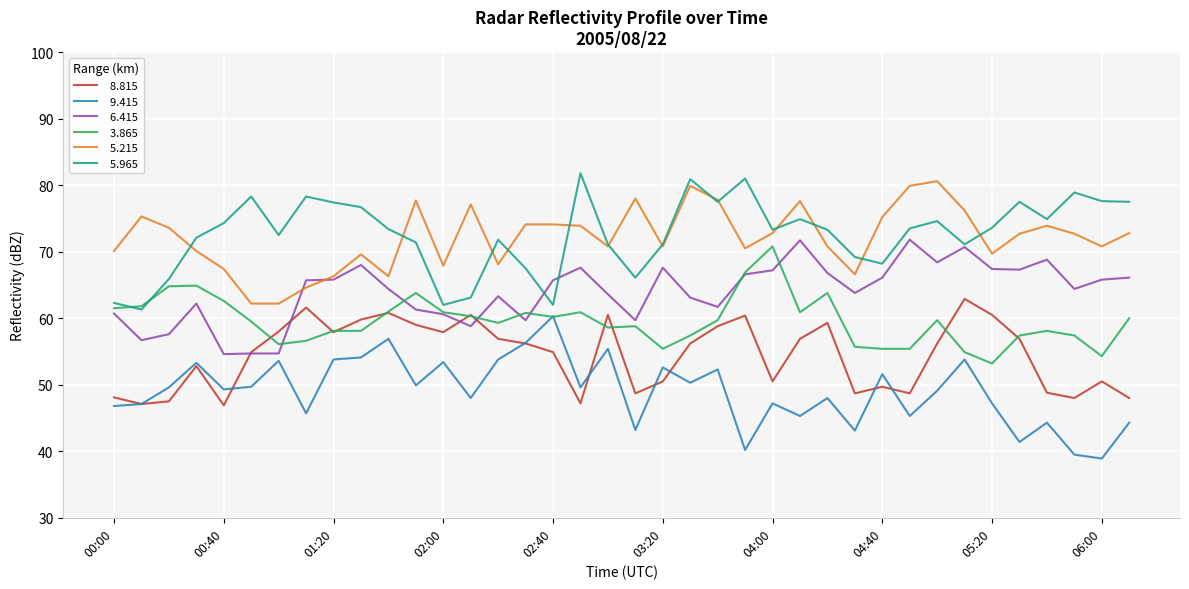

Is this an area chart (filled region under the line)?

No